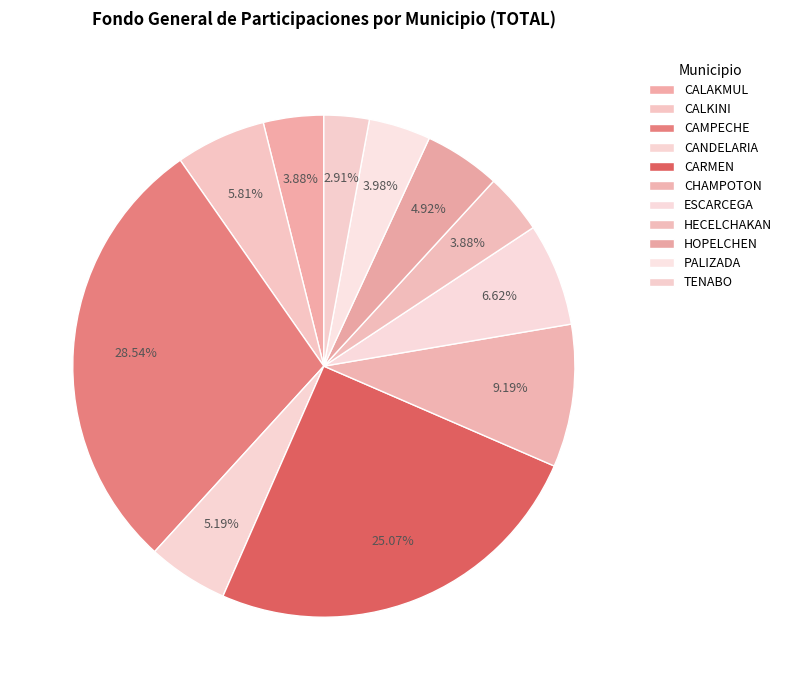

Which category has the smallest portion of the pie?

TENABO